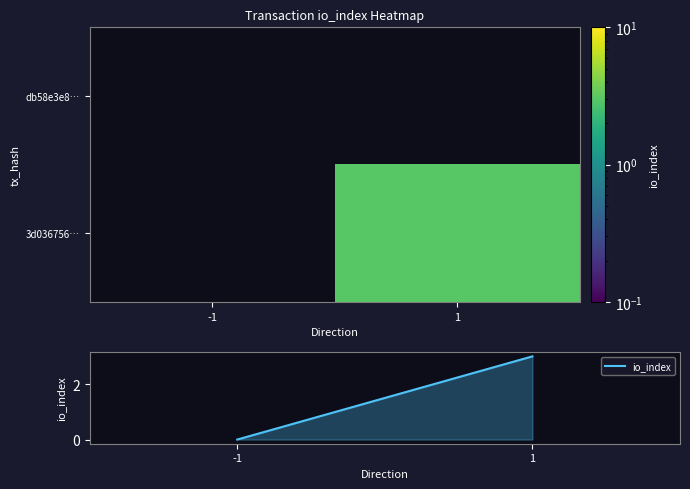

Which series changed the most between -1 and 1?

io_index